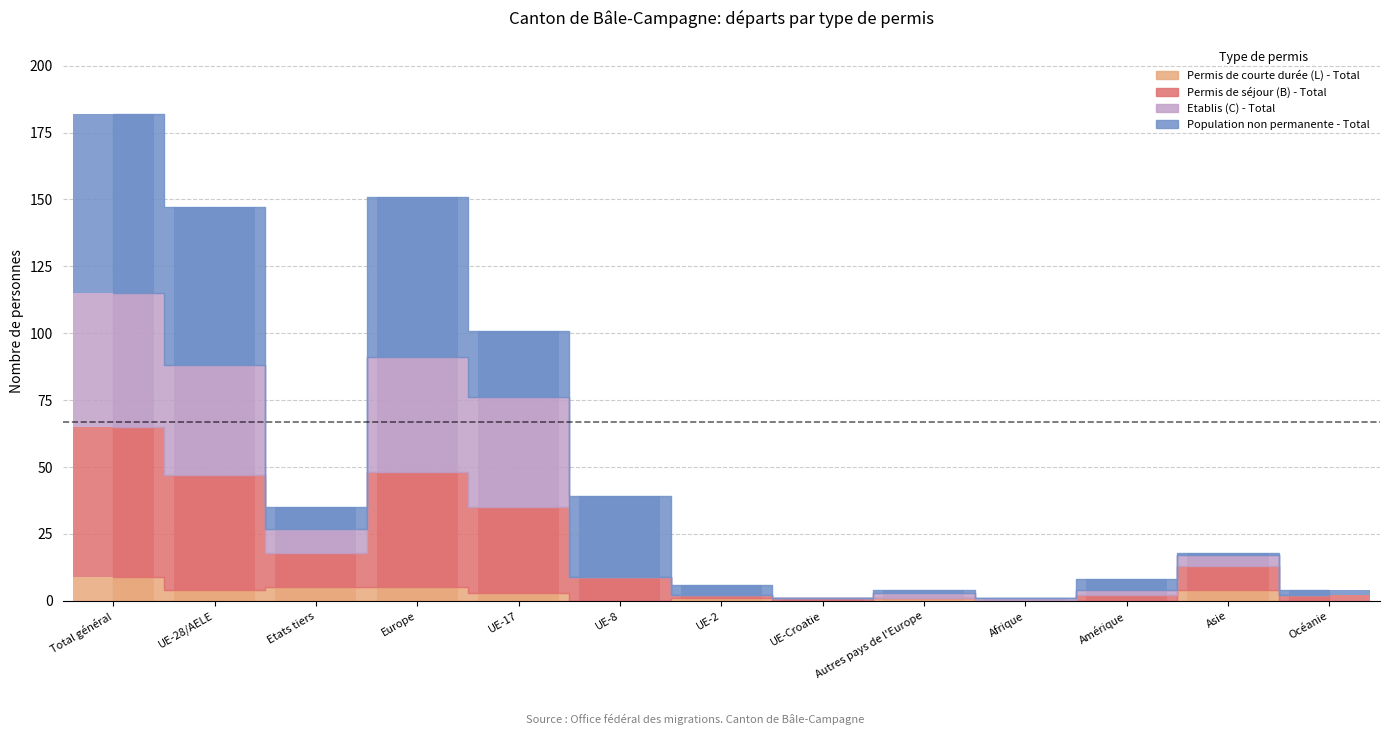

Reading left to right, list all the values displayed in this chart.

Permis de courte durée (L) - Total: Total général=9	UE-28/AELE=4	Etats tiers=5	Europe=5	UE-17=3	UE-8=0	UE-2=1	UE-Croatie=0	Autres pays de l'Europe=1	Afrique=0	Amérique=0	Asie=4	Océanie=0
Permis de séjour (B) - Total: Total général=56	UE-28/AELE=43	Etats tiers=13	Europe=43	UE-17=32	UE-8=9	UE-2=1	UE-Croatie=1	Autres pays de l'Europe=0	Afrique=0	Amérique=2	Asie=9	Océanie=2
Etablis (C) - Total: Total général=50	UE-28/AELE=41	Etats tiers=9	Europe=43	UE-17=41	UE-8=0	UE-2=0	UE-Croatie=0	Autres pays de l'Europe=2	Afrique=1	Amérique=2	Asie=4	Océanie=0
Population non permanente - Total: Total général=67	UE-28/AELE=59	Etats tiers=8	Europe=60	UE-17=25	UE-8=30	UE-2=4	UE-Croatie=0	Autres pays de l'Europe=1	Afrique=0	Amérique=4	Asie=1	Océanie=2